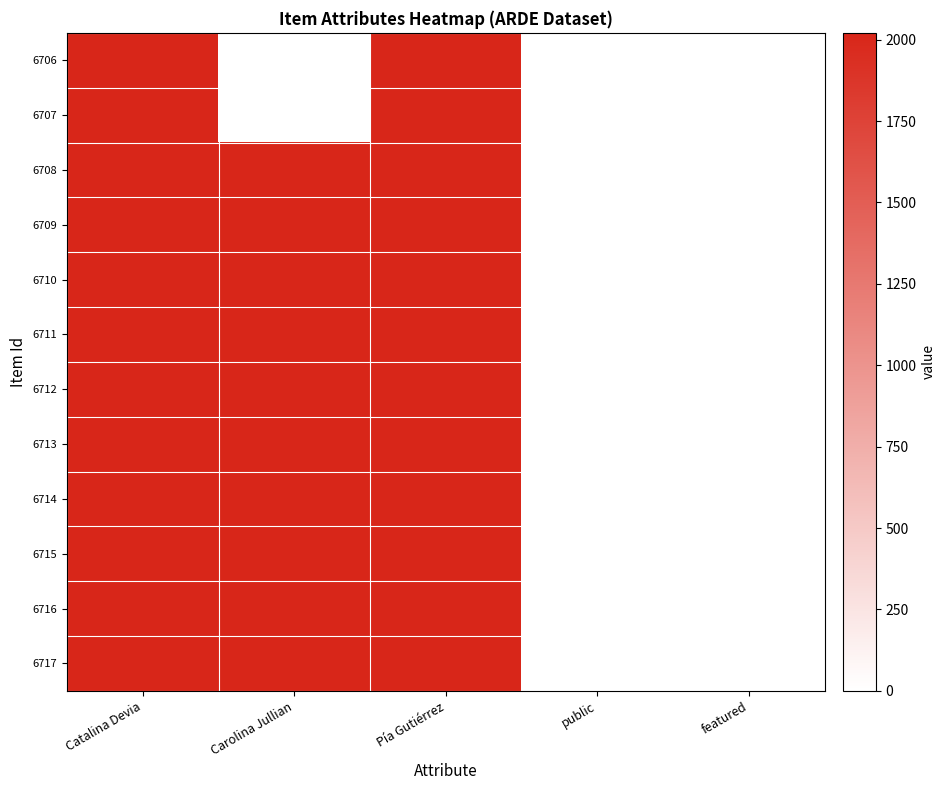

At which category is the sum across all series the highest?

Pía Gutiérrez